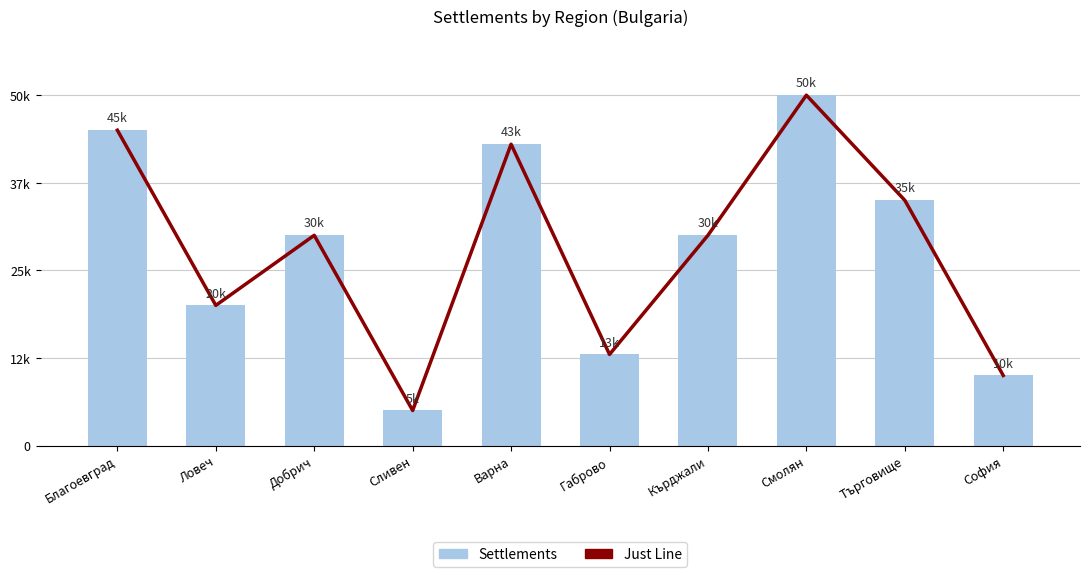

What is the sum of the Settlements values at Търговище and Добрич?

65